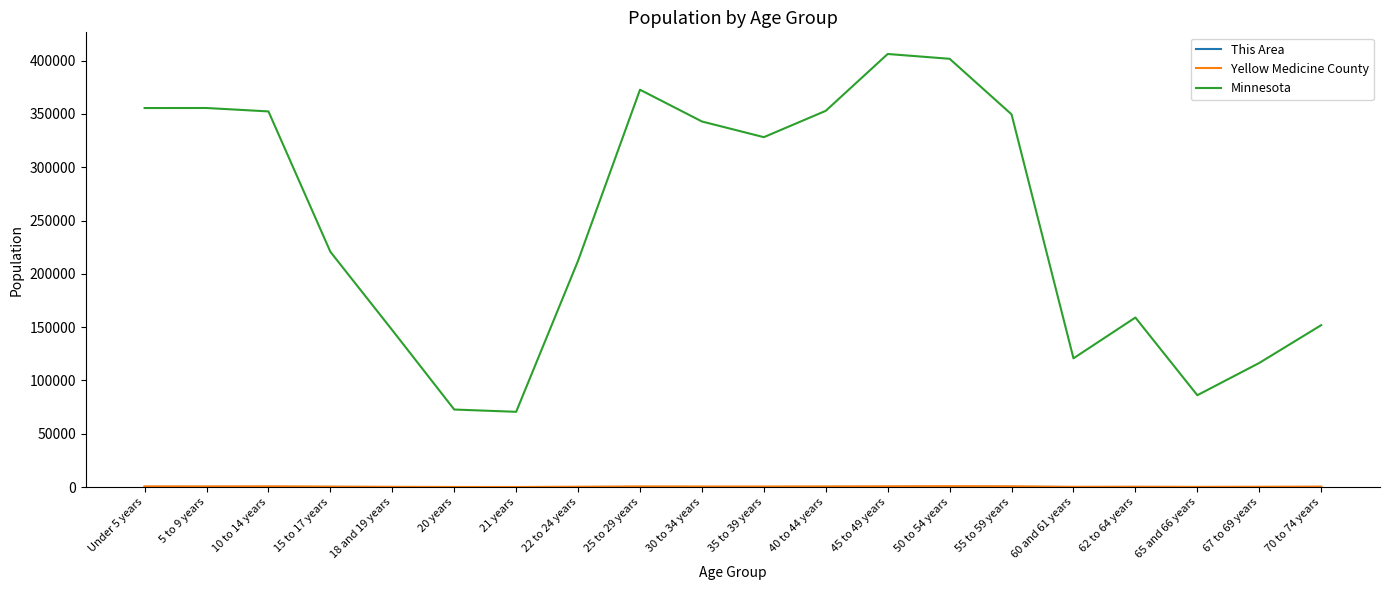

Which series has the widest spread of values?

Minnesota